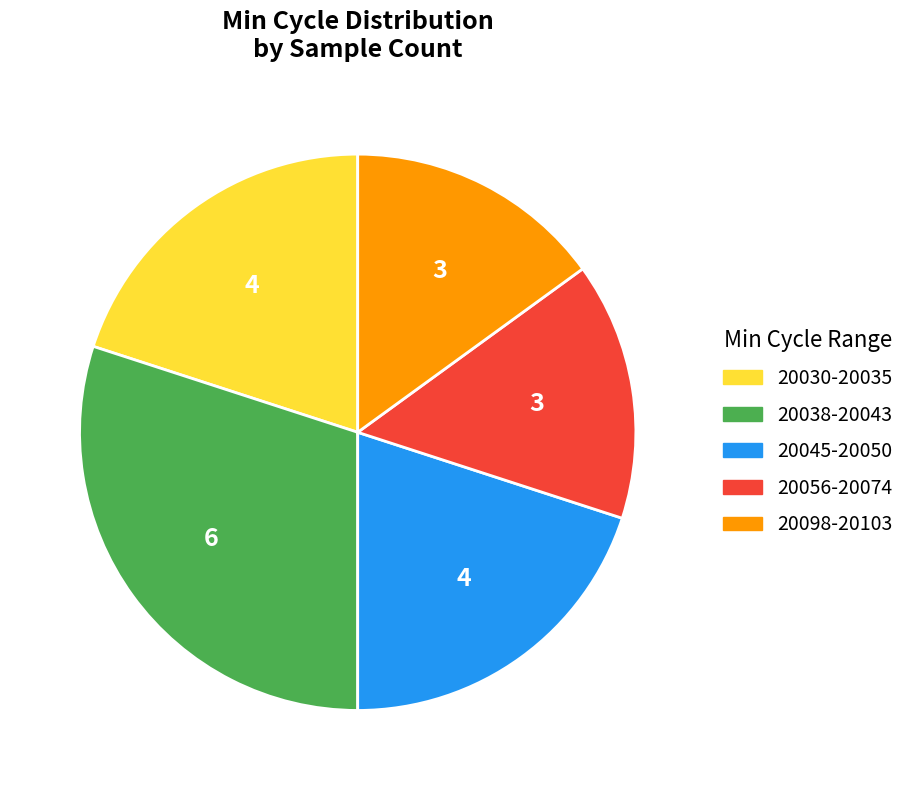

Does any single category account for the majority?

No